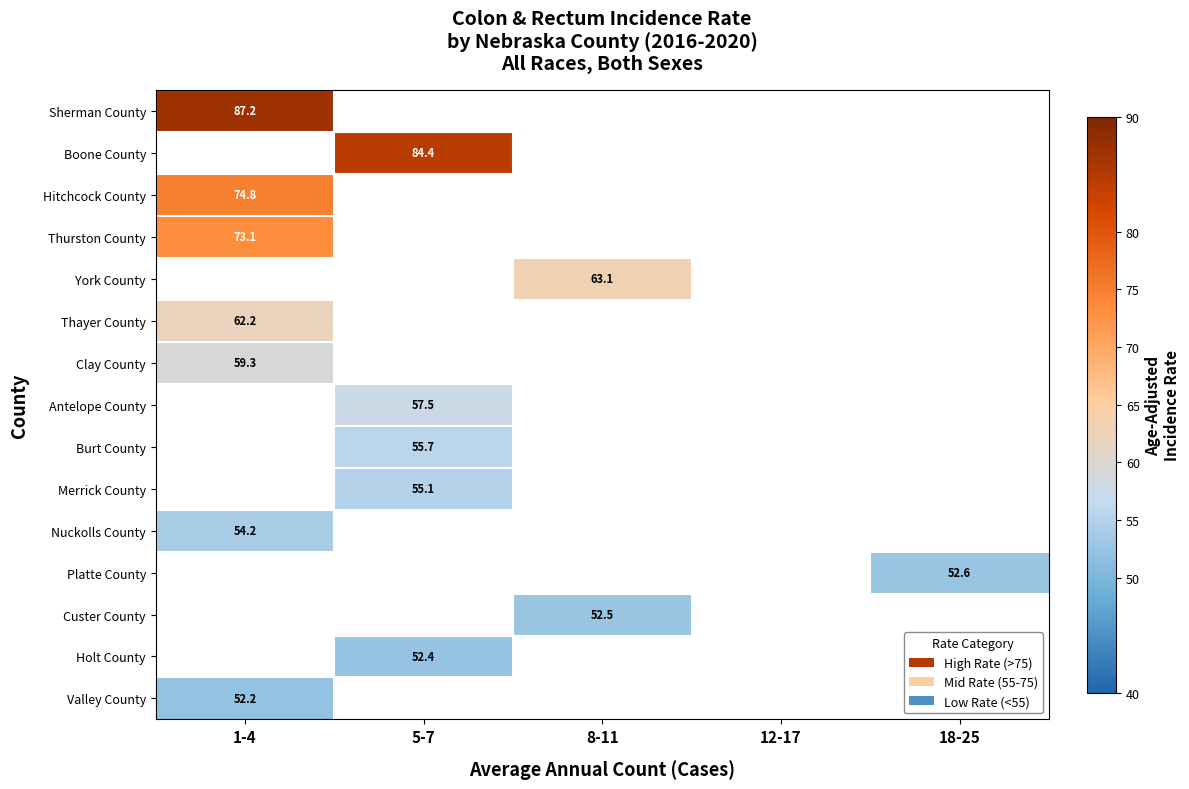

What is the approximate value of Antelope County at 5-7?

57.5